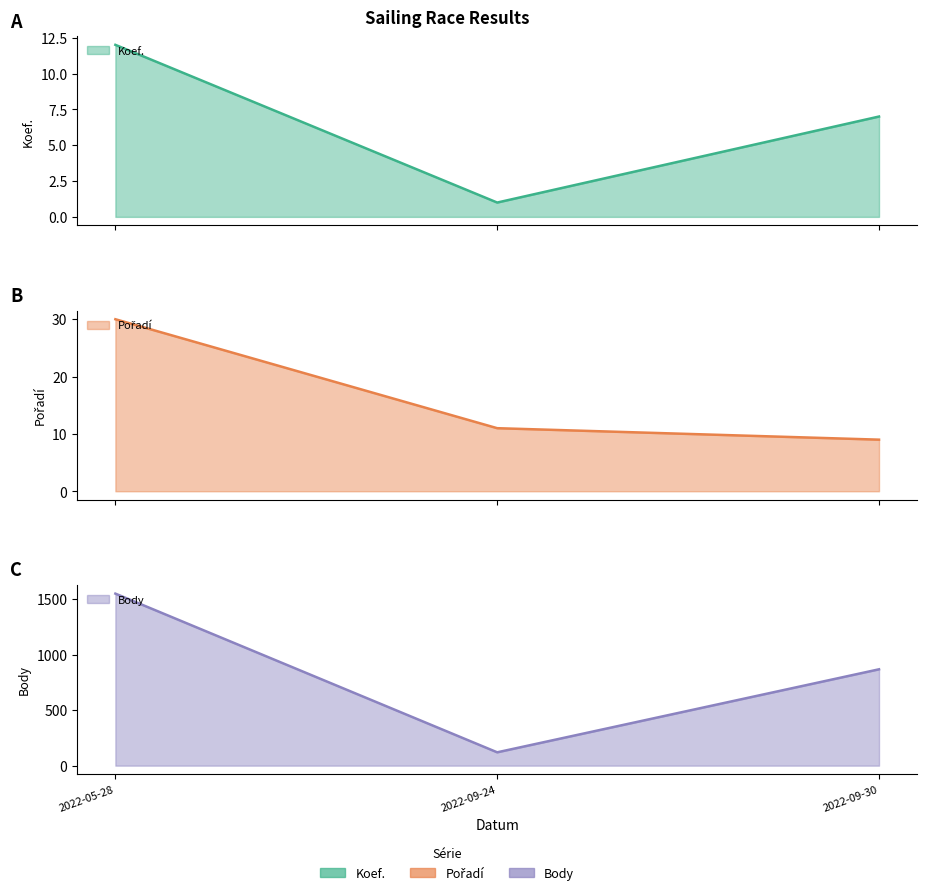

Reading left to right, list all the values displayed in this chart.

Koef.: 2022-05-28=12	2022-09-24=1	2022-09-30=7
Pořadí: 2022-05-28=30	2022-09-24=11	2022-09-30=9
Body: 2022-05-28=1548	2022-09-24=120	2022-09-30=867